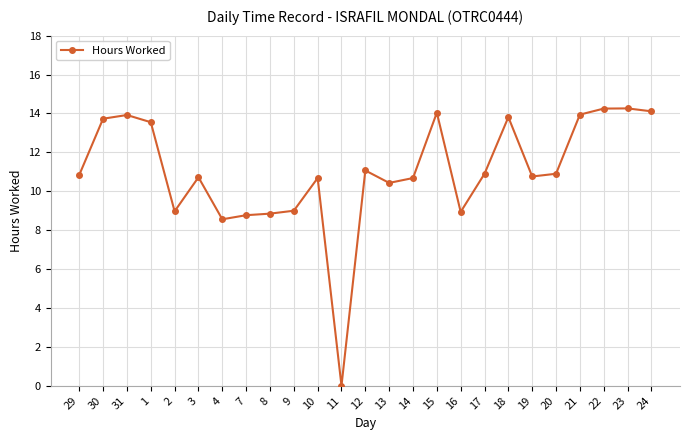

Is it true that the value at 31 is 6.9?

False